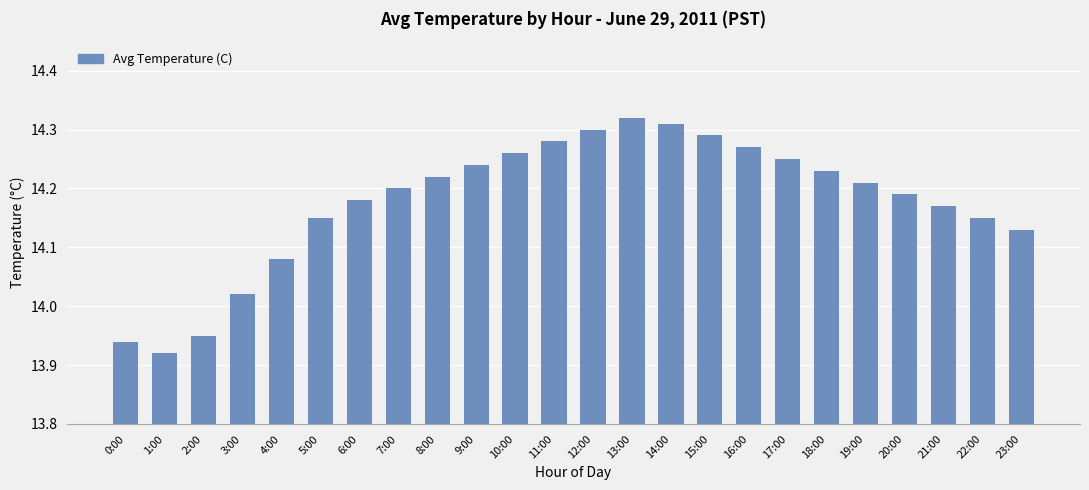

What is the change in value from 0:00 to 3:00?

+0.1